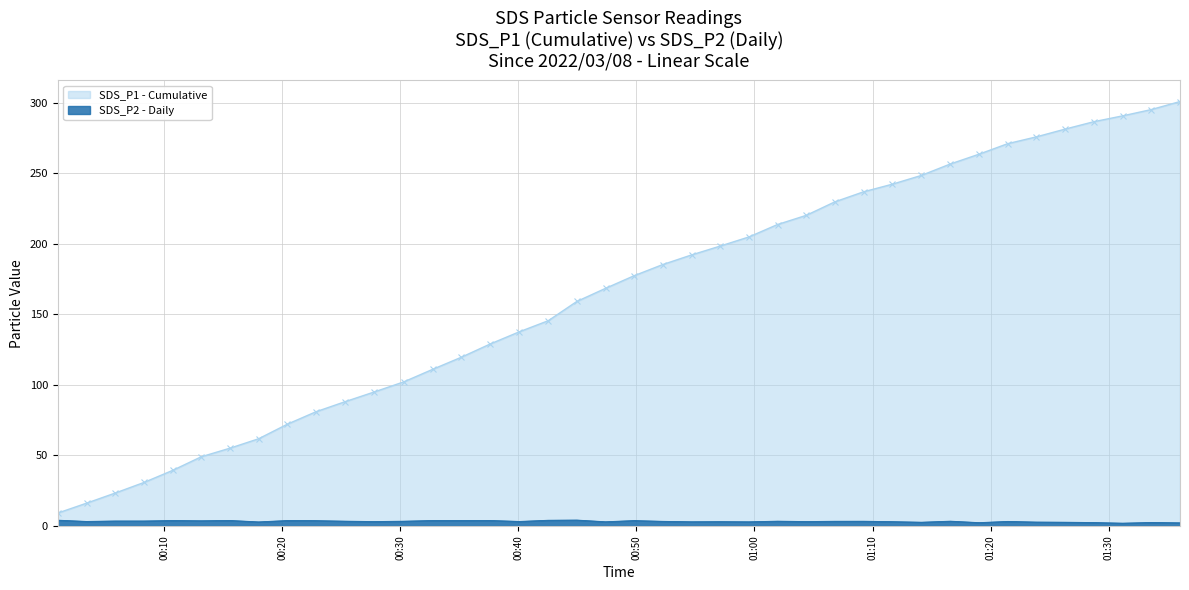

Is it true that the value at 2022/03/08 00:37:37 is 3.9?

True